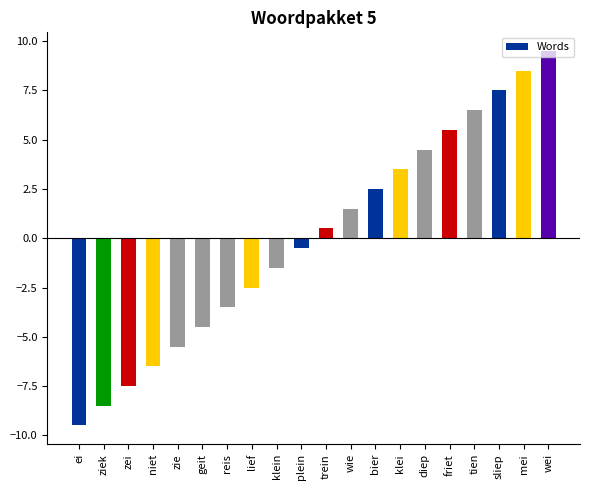

How many negative values are there?

10